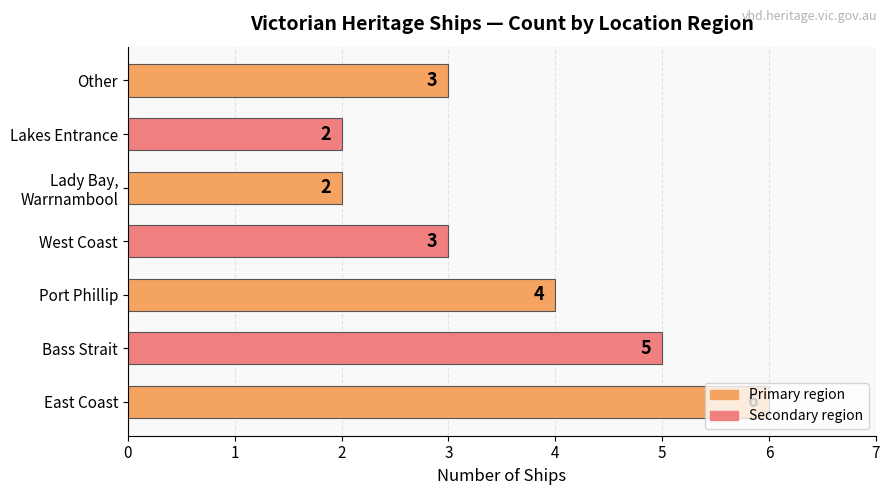

The chart shows a value of 5 at West Coast. True or false?

False